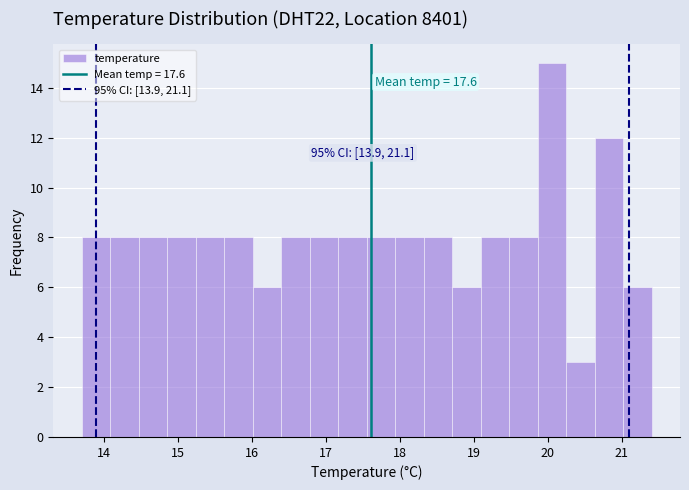

Read against the x-axis, roughly where is the centre of the tallest bar?

20.1